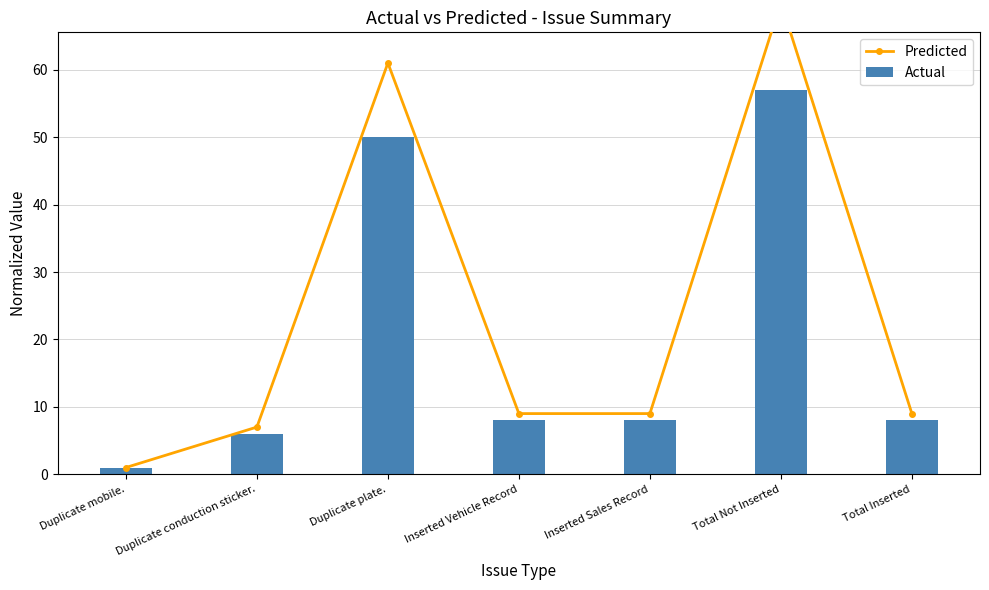

The Predicted series shows 9 at Total Inserted. True or false?

True